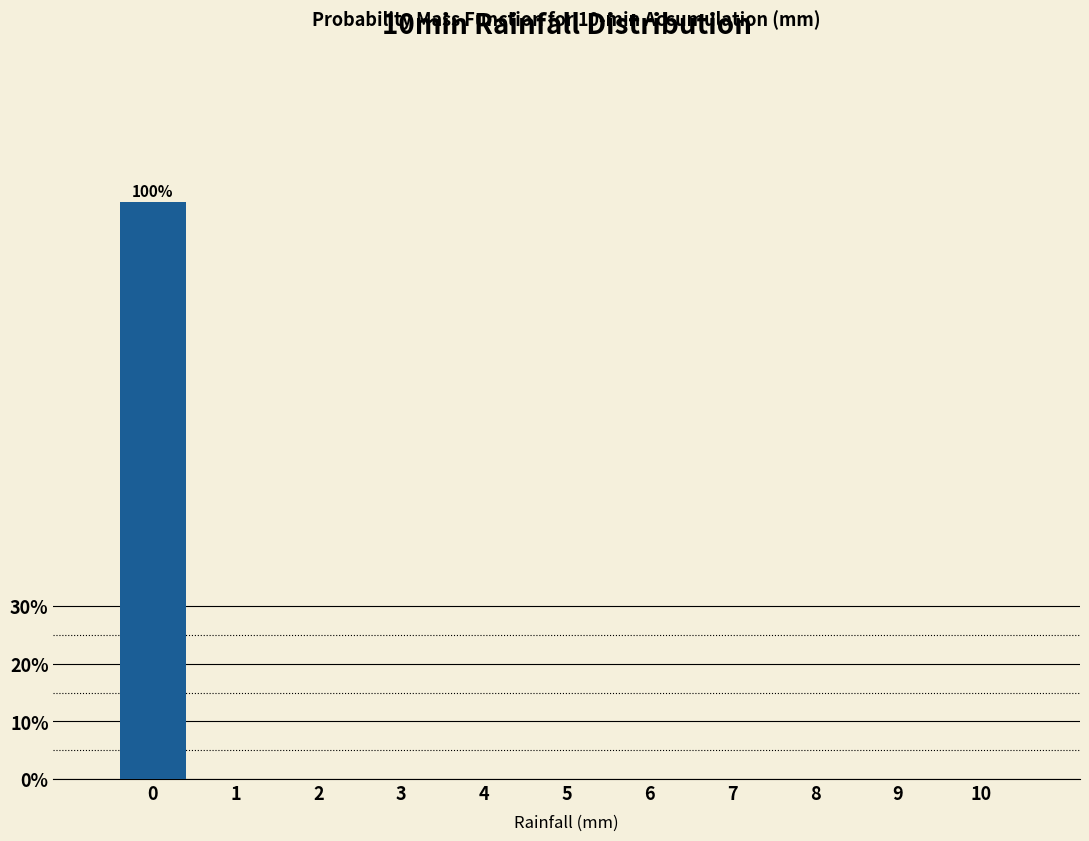

Reading left to right, extract all data points from this chart.

0=100	1=0	2=0	3=0	4=0	5=0	6=0	7=0	8=0	9=0	10=0